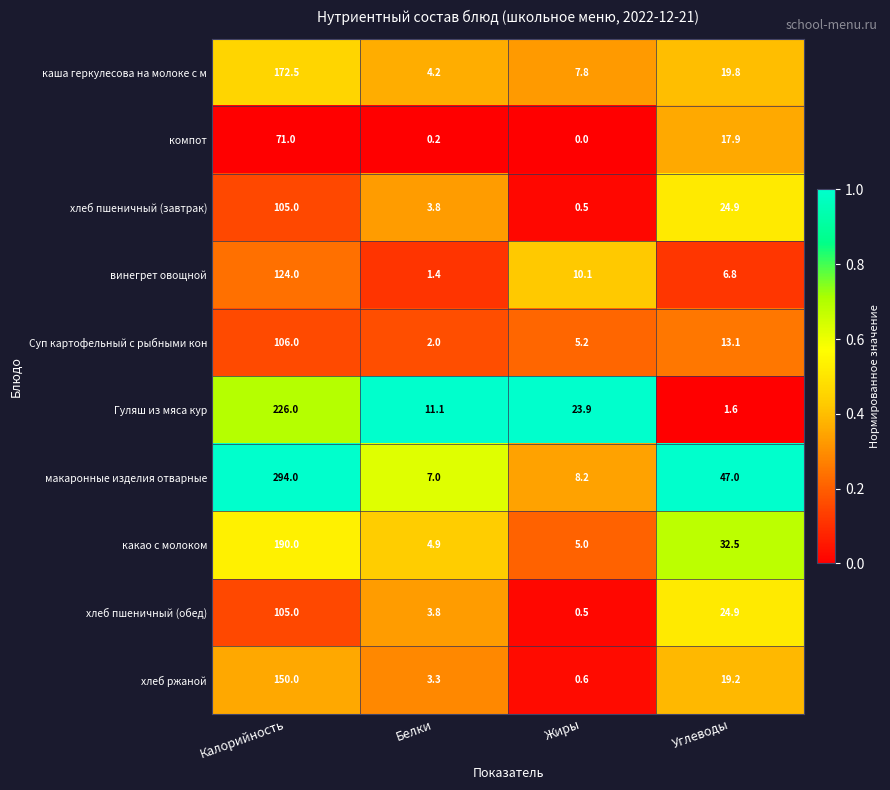

Which category has the lowest value in the каша геркулесова на молоке с м series?

Белки